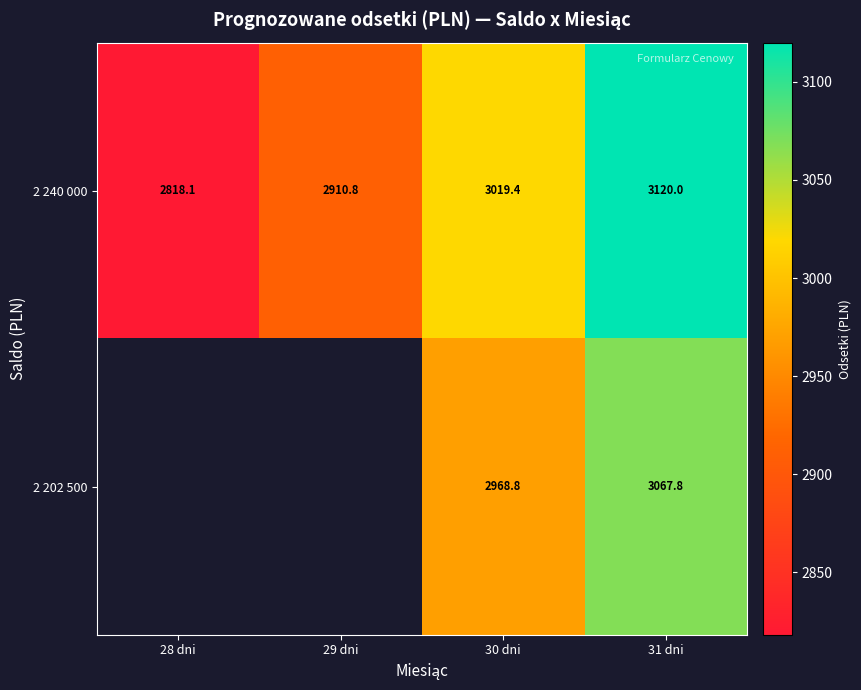

How many distinct data groups are displayed?

2